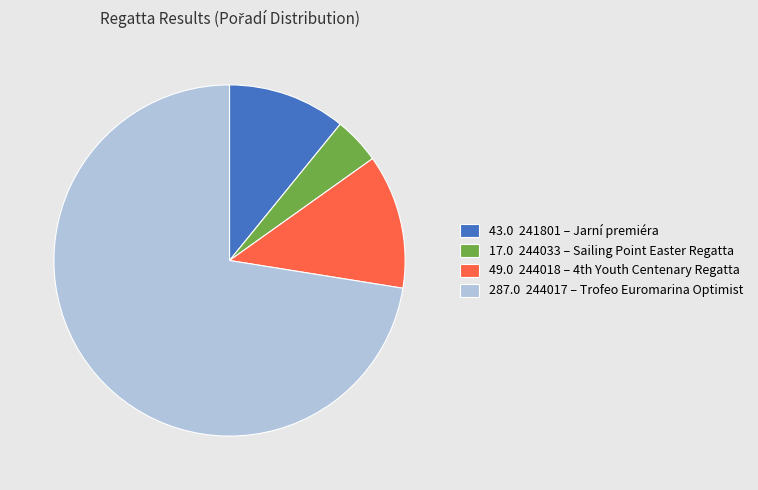

Which slice is the largest?

287.0 244017 – Trofeo Euromarina Optimist